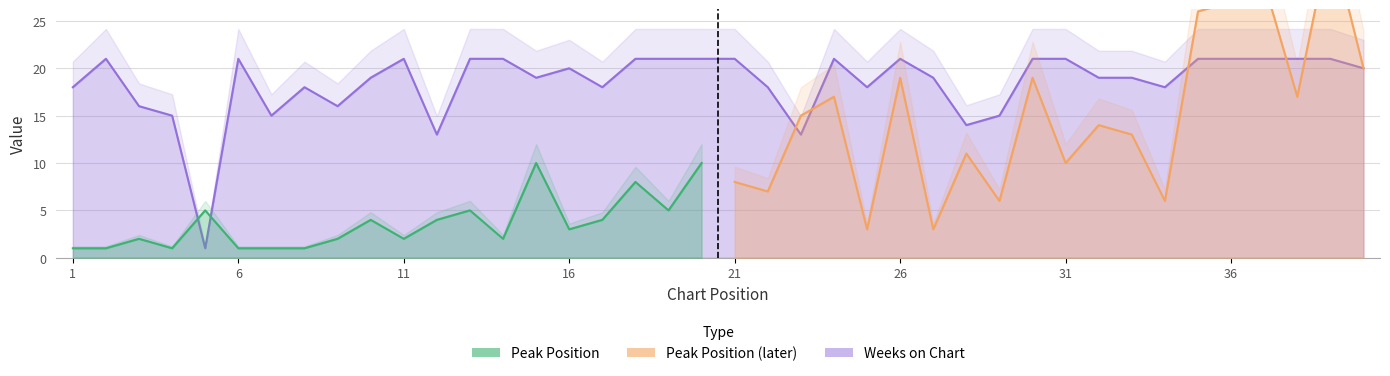

Is it true that the value at 16 is 20?

True